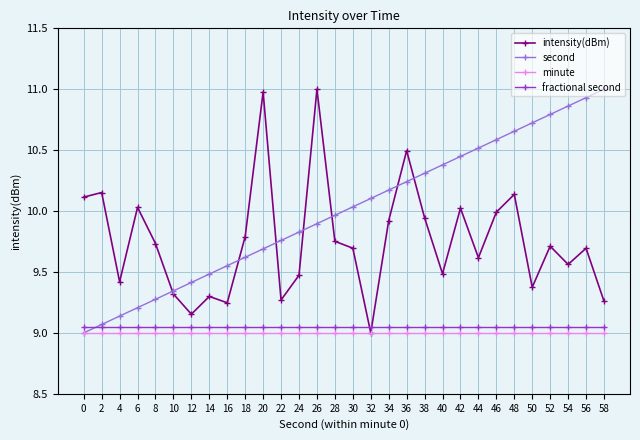

True or false: intensity(dBm) has a value of 11.9 at 32.

False